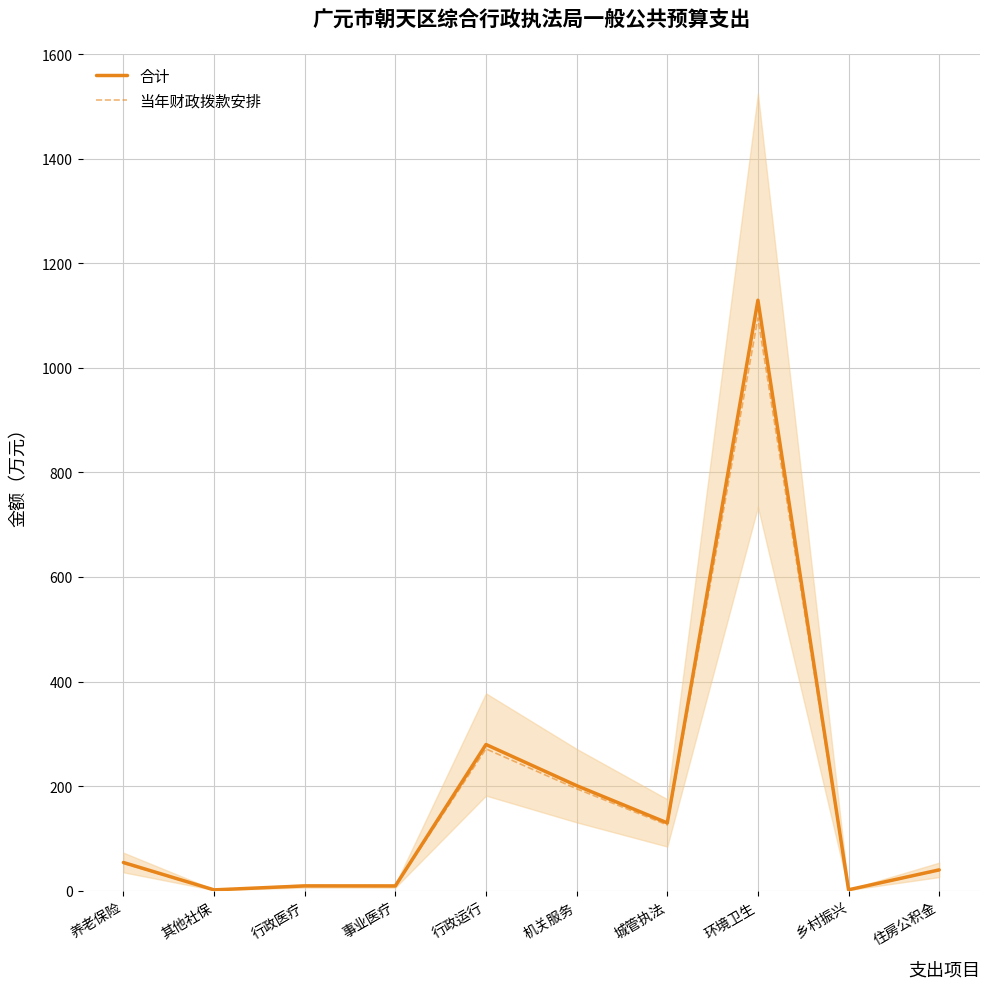

At 养老保险, list the series in order from largest to smallest.

合计, 当年财政拨款安排